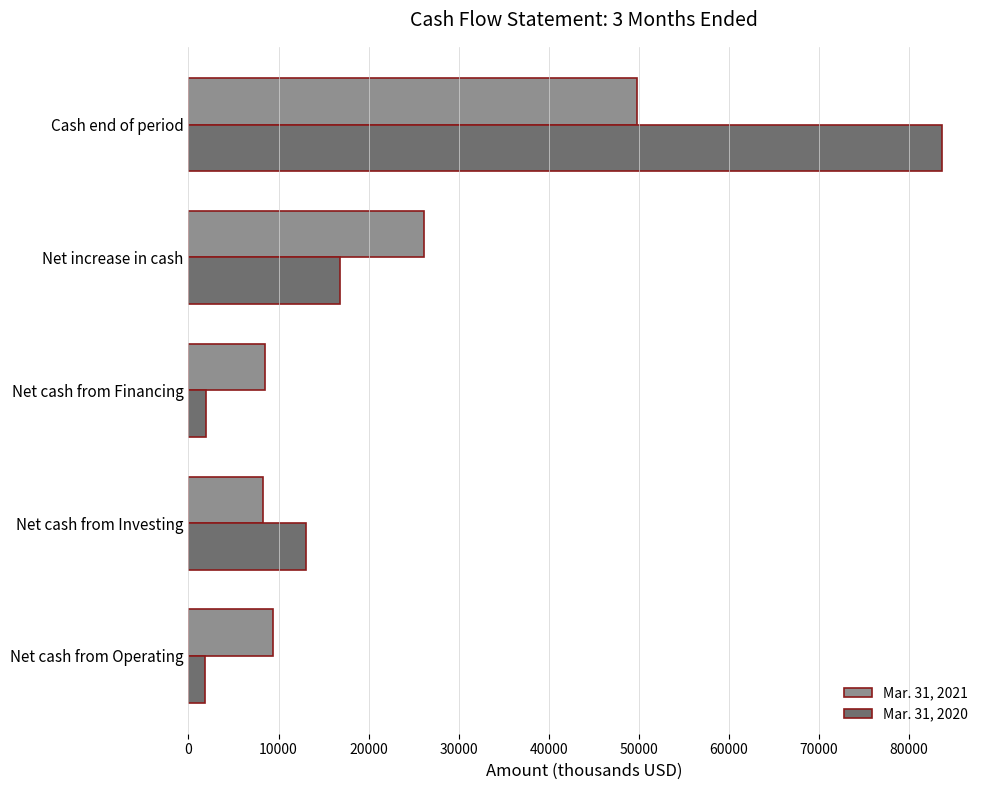

Rank the series by their maximum value, from highest to lowest.

Mar. 31, 2020, Mar. 31, 2021